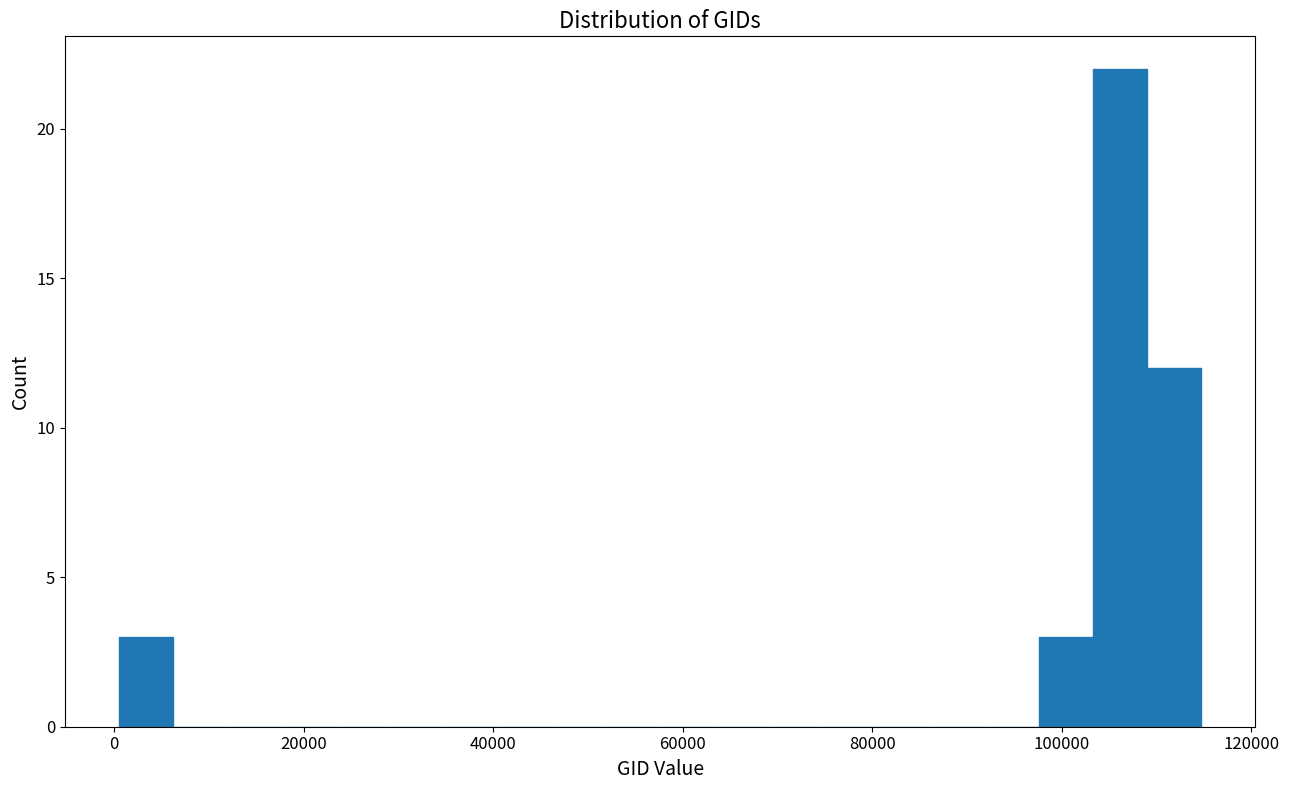

Read against the x-axis, roughly where is the centre of the tallest bar?

106000